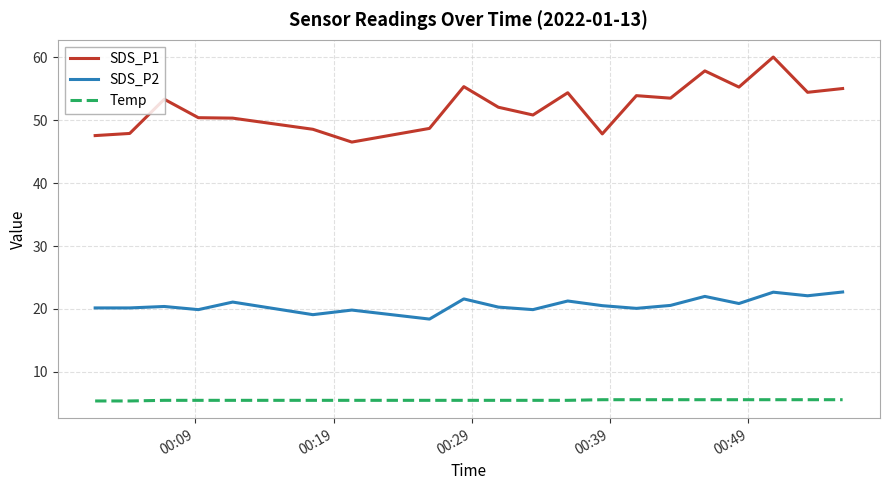

List the series in order of their overall mean, lowest first.

Temp, SDS_P2, SDS_P1